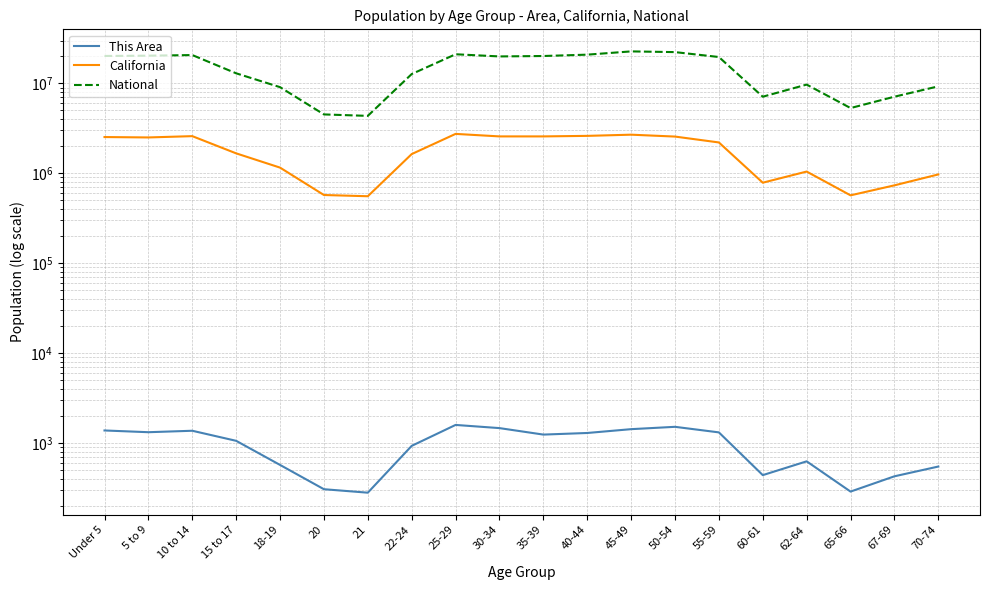

Is the value of This Area at 20 greater than the value of National at 65-66?

No